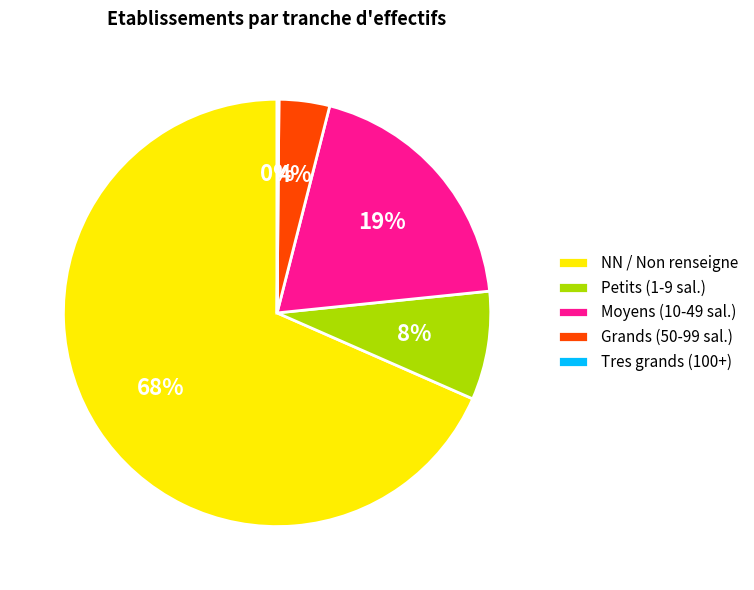

To the nearest percent, what is the average slice percentage?

20%